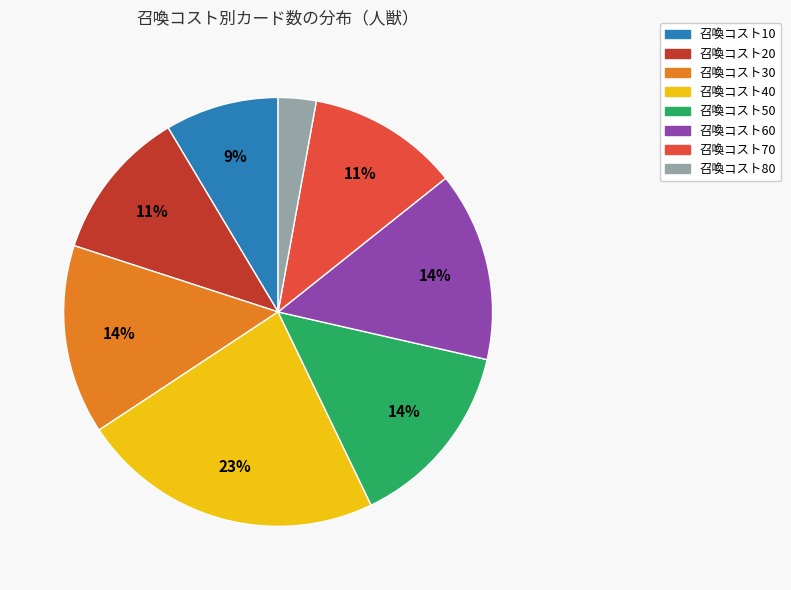

Is there a majority slice in this chart?

No